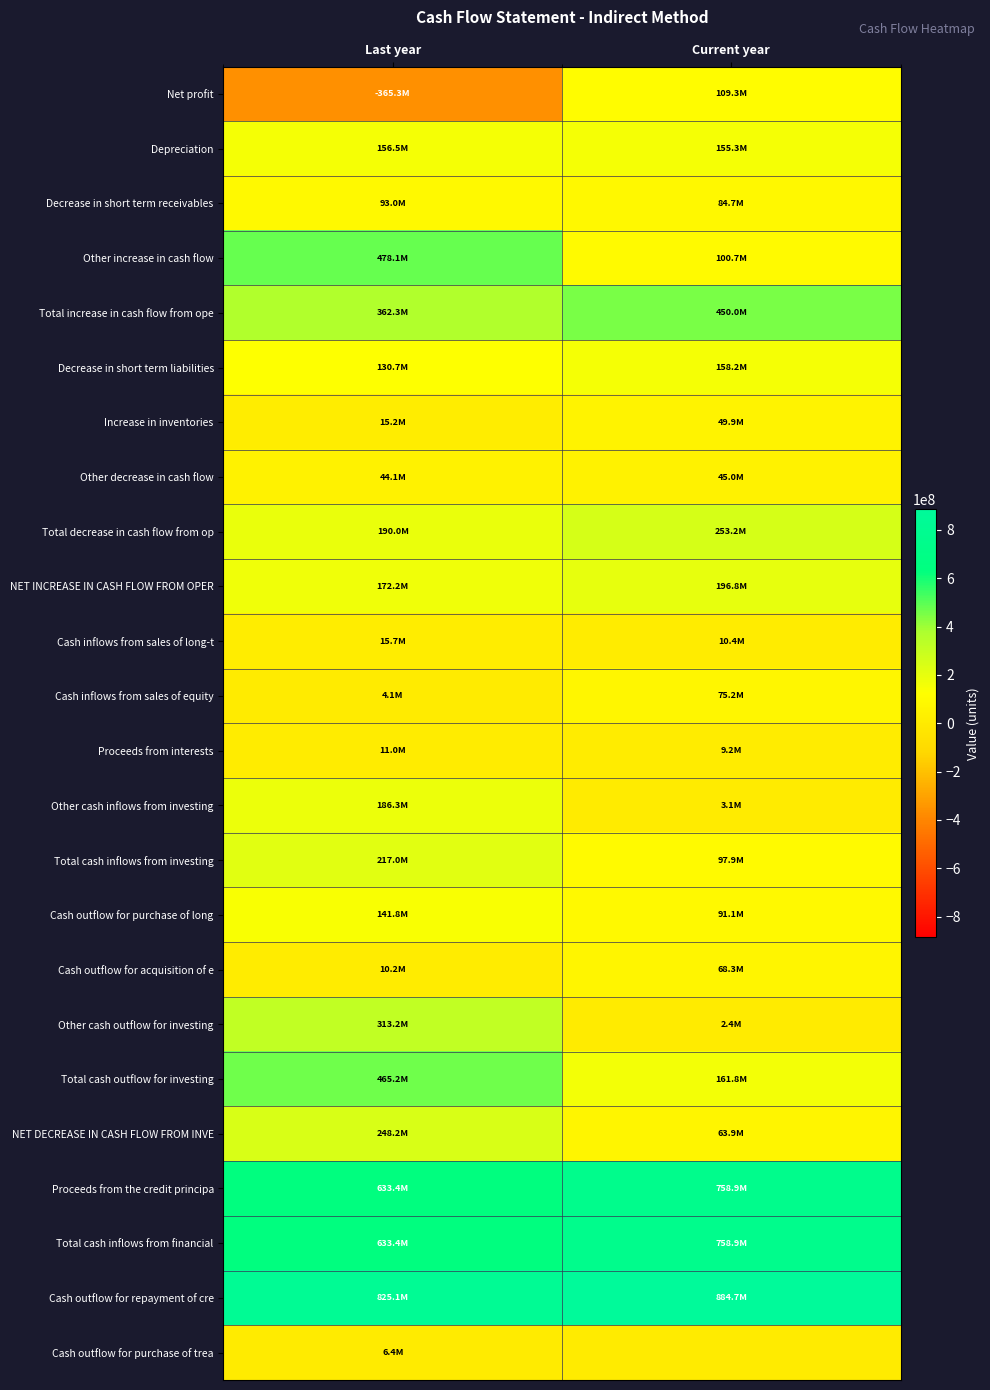

Reading left to right, extract all data points from this chart.

Net profit: Last year=-365336034	Current year=109336153
Depreciation: Last year=156537316	Current year=155291996
Decrease in short term receivables: Last year=92992000	Current year=84719991
Other increase in cash flow: Last year=478069405	Current year=100653200
Total increase in cash flow from ope: Last year=362262687	Current year=450001340
Decrease in short term liabilities: Last year=130739000	Current year=158242569
Increase in inventories: Last year=15210000	Current year=49942000
Other decrease in cash flow: Last year=44067000	Current year=45049000
Total decrease in cash flow from op: Last year=190016000	Current year=253233569
NET INCREASE IN CASH FLOW FROM OPER: Last year=172246687	Current year=196767771
Cash inflows from sales of long-t: Last year=15695000	Current year=10446000
Cash inflows from sales of equity: Last year=4088000	Current year=75176000
Proceeds from interests: Last year=10966000	Current year=9191000
Other cash inflows from investing: Last year=186279000	Current year=3080000
Total cash inflows from investing: Last year=217028000	Current year=97893000
Cash outflow for purchase of long: Last year=141791000	Current year=91068000
Cash outflow for acquisition of e: Last year=10209000	Current year=68299600
Other cash outflow for investing: Last year=313211000	Current year=2417000
Total cash outflow for investing: Last year=465211000	Current year=161784600
NET DECREASE IN CASH FLOW FROM INVE: Last year=248183000	Current year=63891600
Proceeds from the credit principa: Last year=633415000	Current year=758899400
Total cash inflows from financial: Last year=633415000	Current year=758899400
Cash outflow for repayment of cre: Last year=825067000	Current year=884682000
Cash outflow for purchase of trea: Last year=6390000	Current year=0